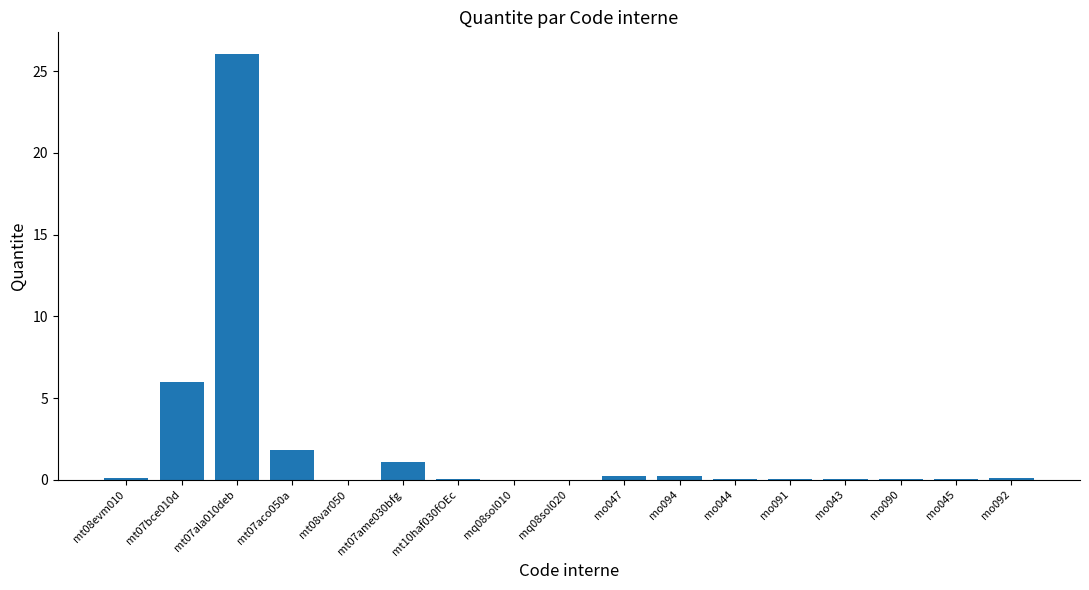

What is the sum of all values?

36.0